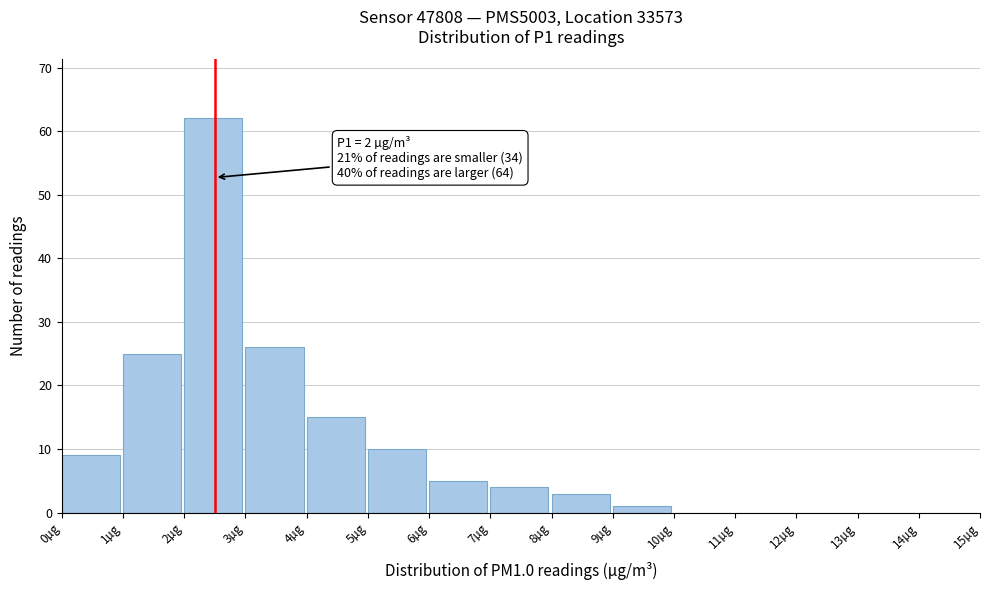

Over which range of the x-axis is the bar tallest?

2 to 3